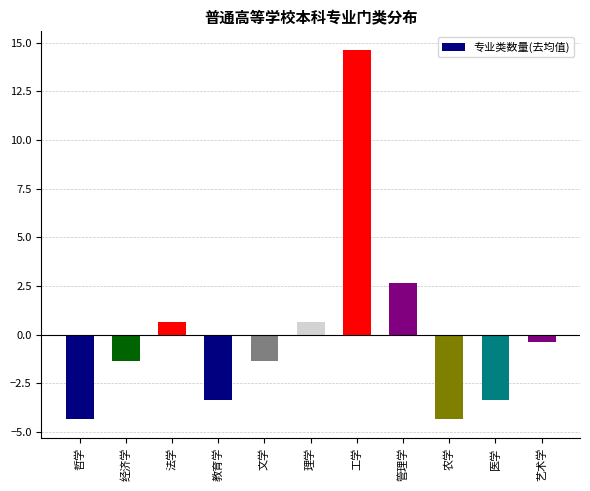

What is the sum of the values at 法学 and 工学?

15.3